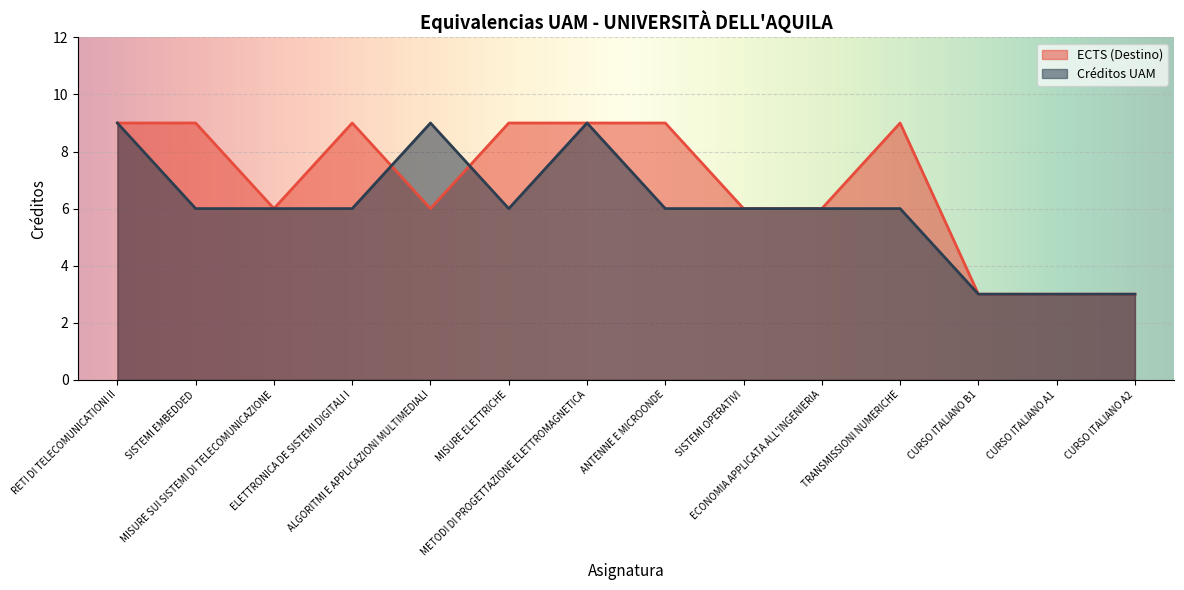

How many values in the ECTS (Destino) series are below 9?

7